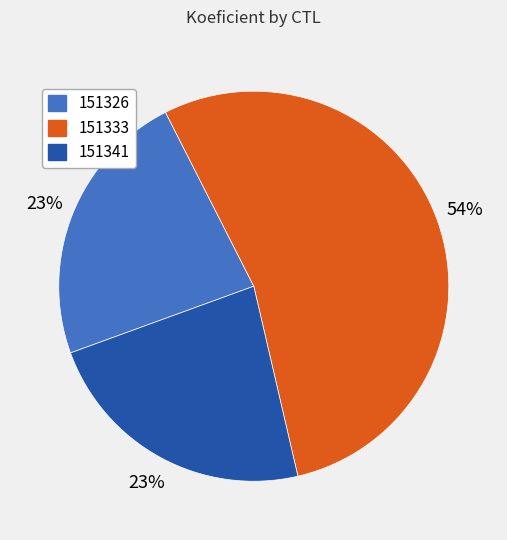

What is the ratio of the value at 151341 to the value at 151333?

0.4